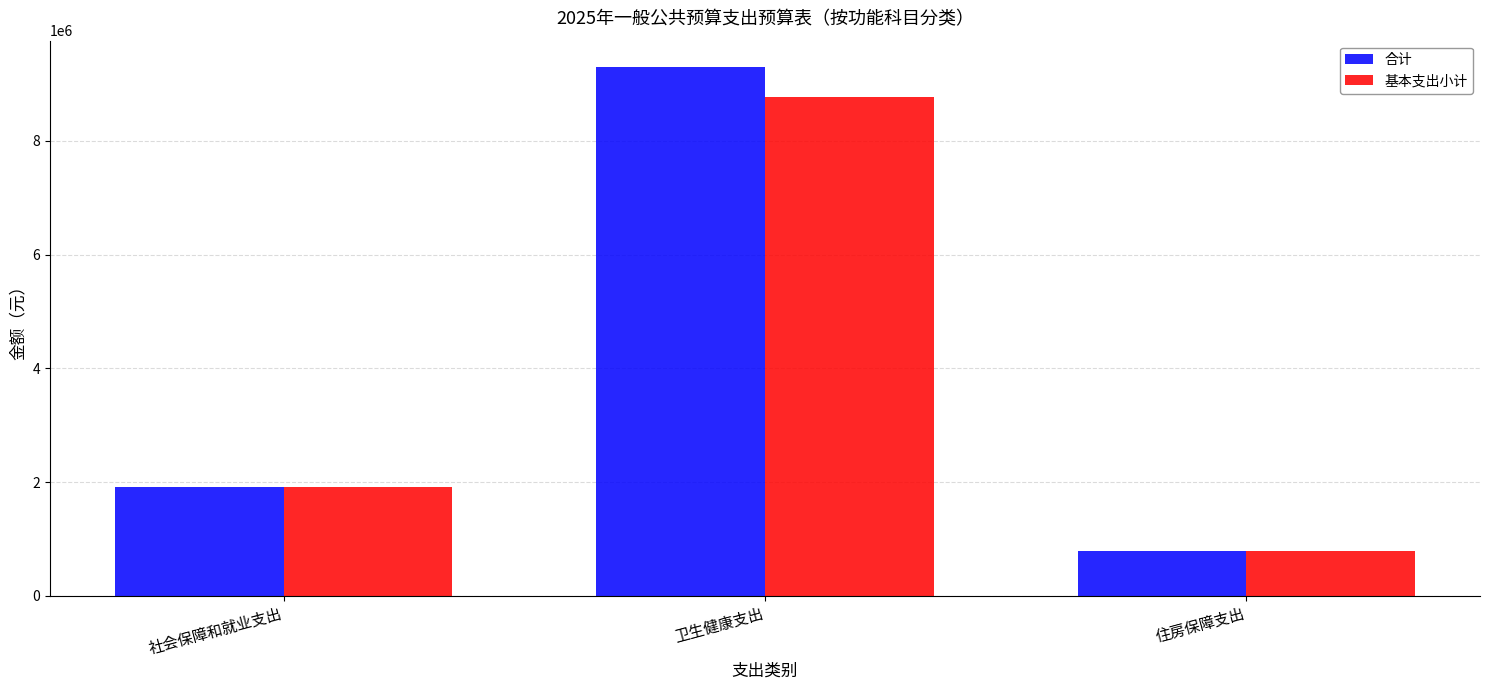

Where is 合计 nearest to the value 5040904?

社会保障和就业支出